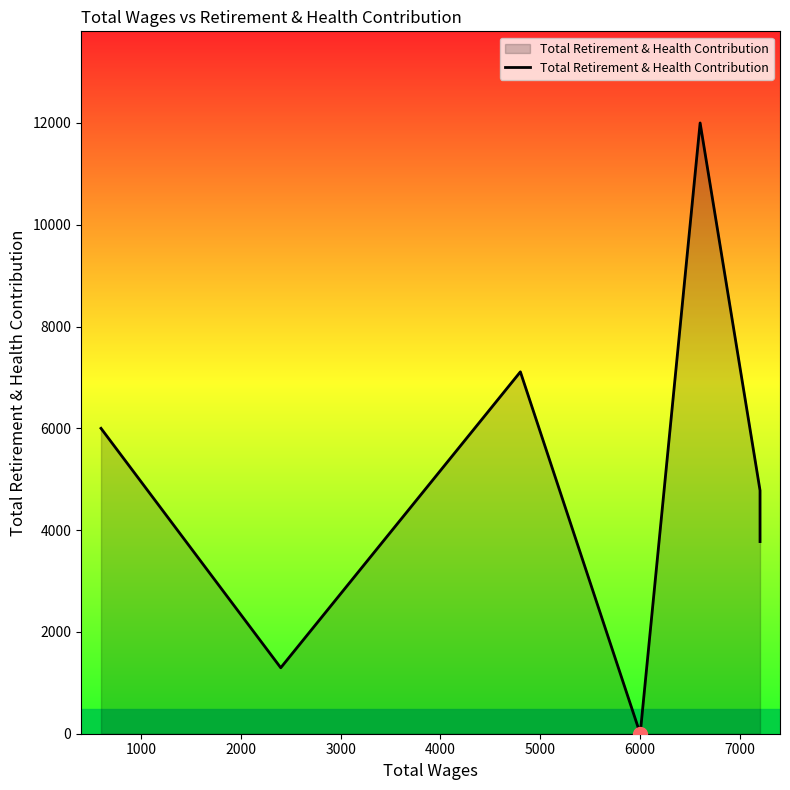

What is the value of the 6th point from the left?

4780